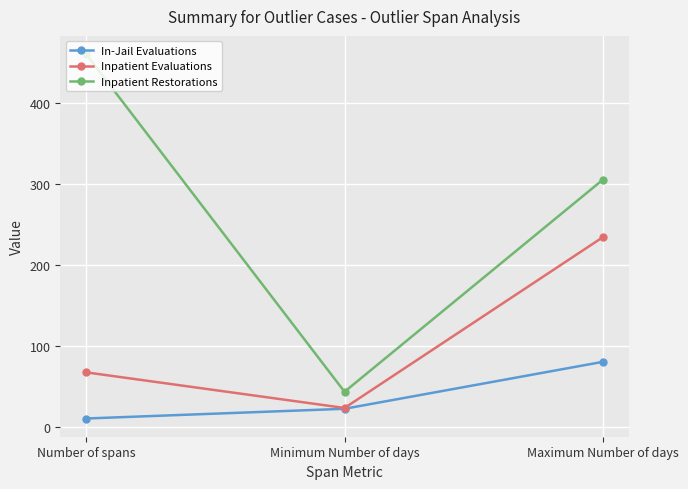

At which label is Inpatient Evaluations closest to 128?

Number of spans